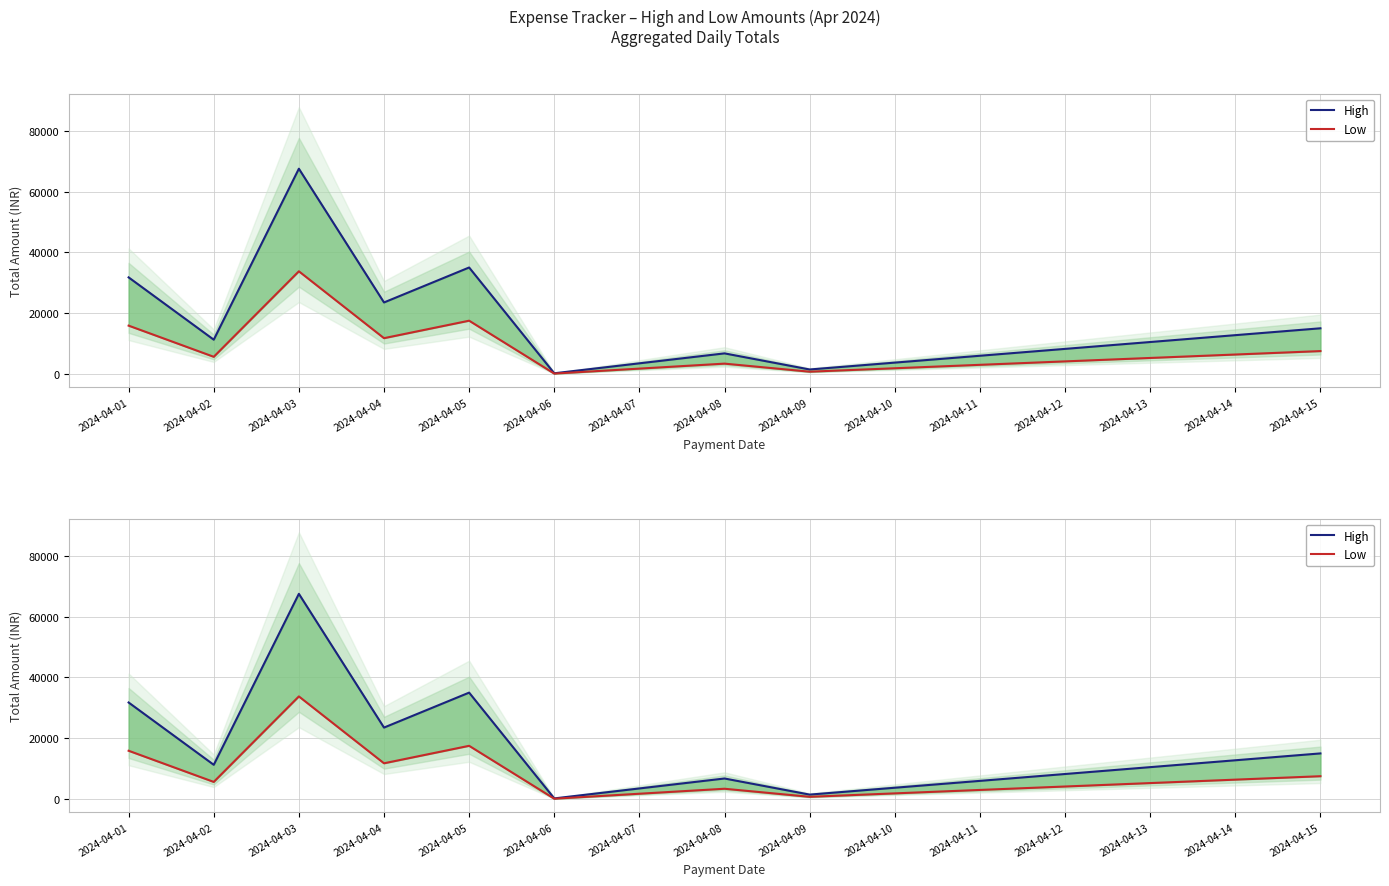

Between 2024-04-04 and 2024-04-09, which series saw the biggest shift?

High